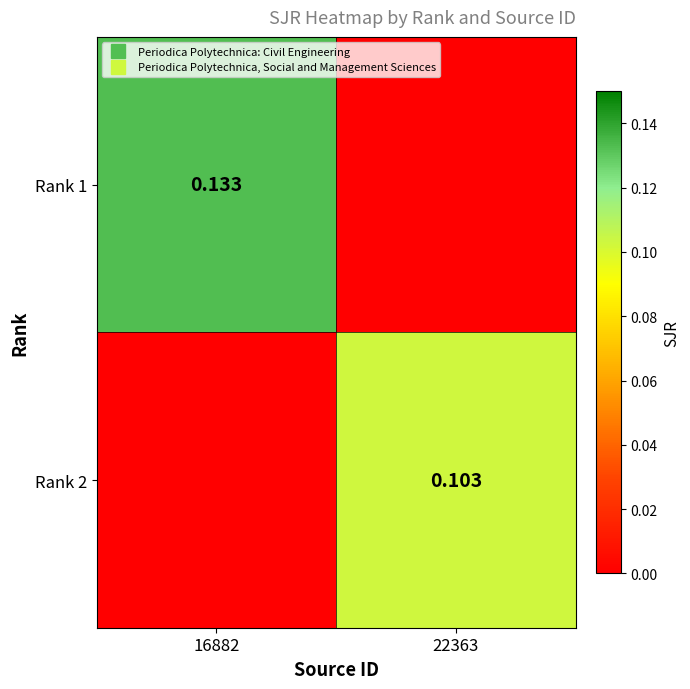

What is the total value across all series at 22363?

0.1